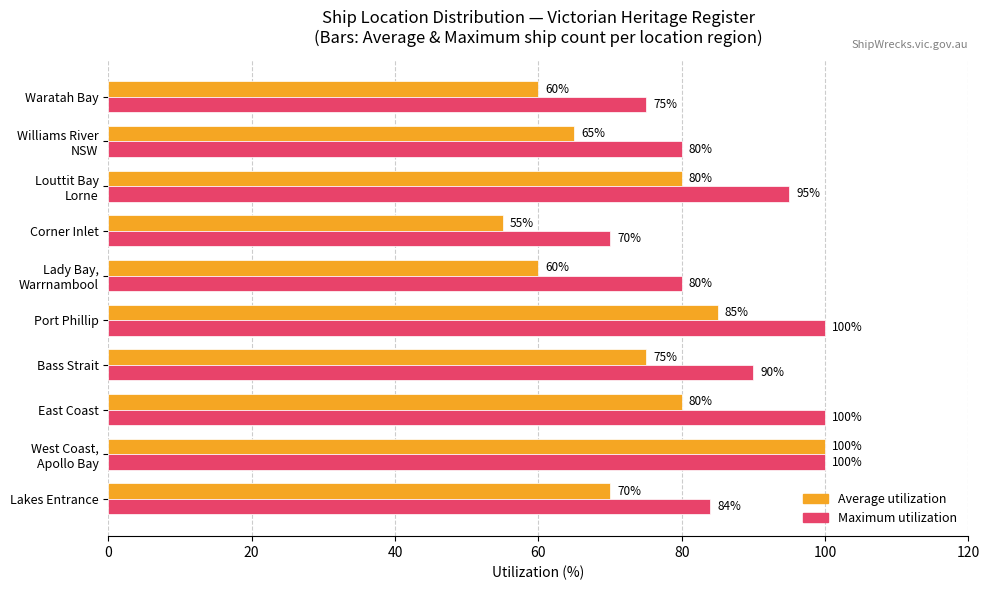

The value of Maximum utilization at Port Phillip is 26. True or false?

False